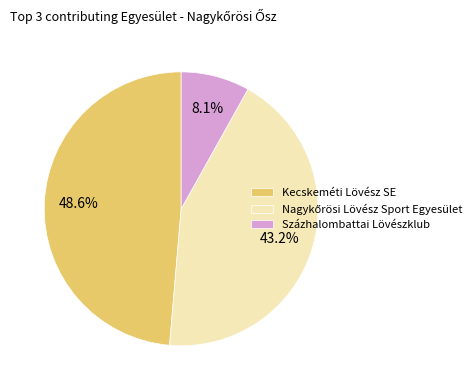

To the nearest percent, what is the average slice percentage?

33%